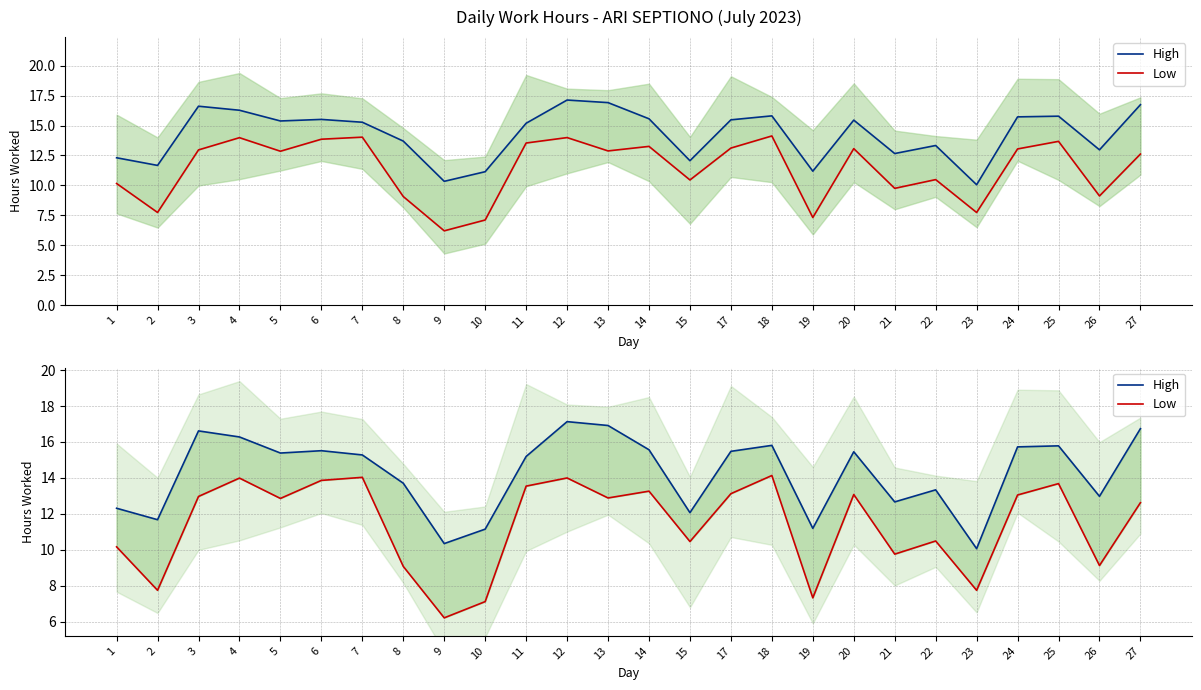

How many distinct data groups are displayed?

2